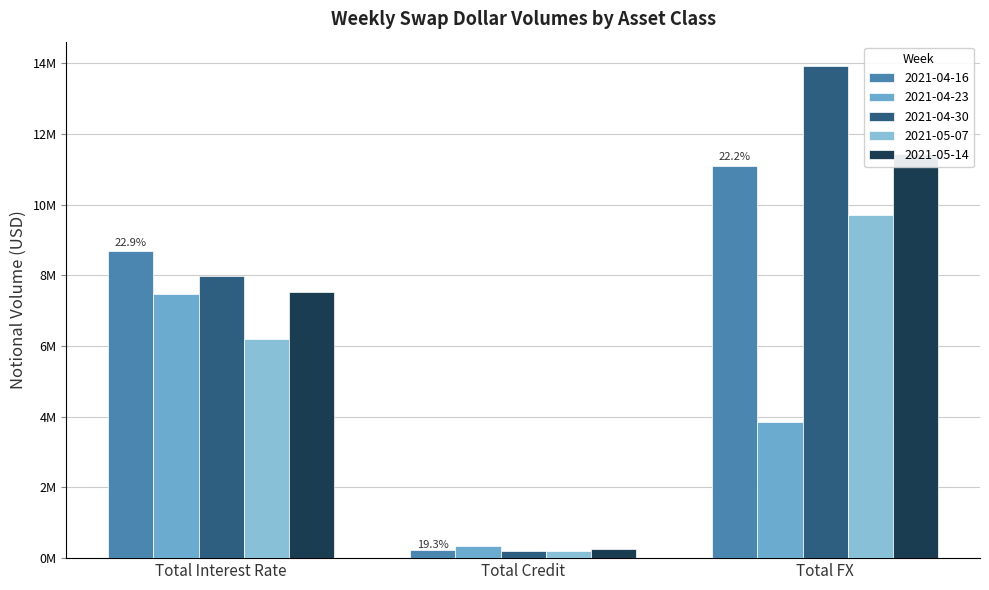

Which category has the lowest value across all series?

Total Credit